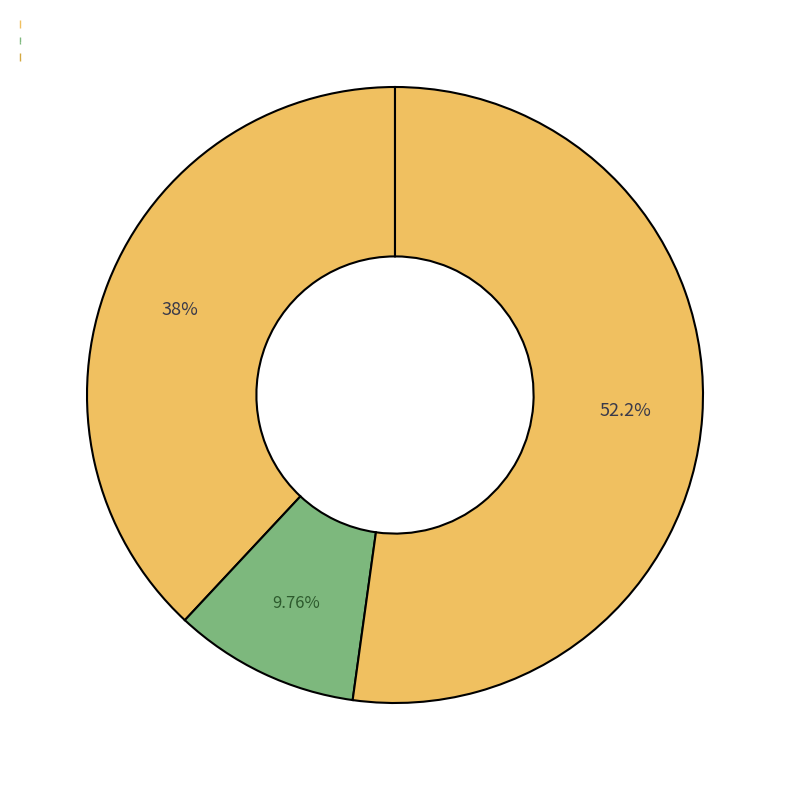

Which category has the biggest portion of the pie?

Обед